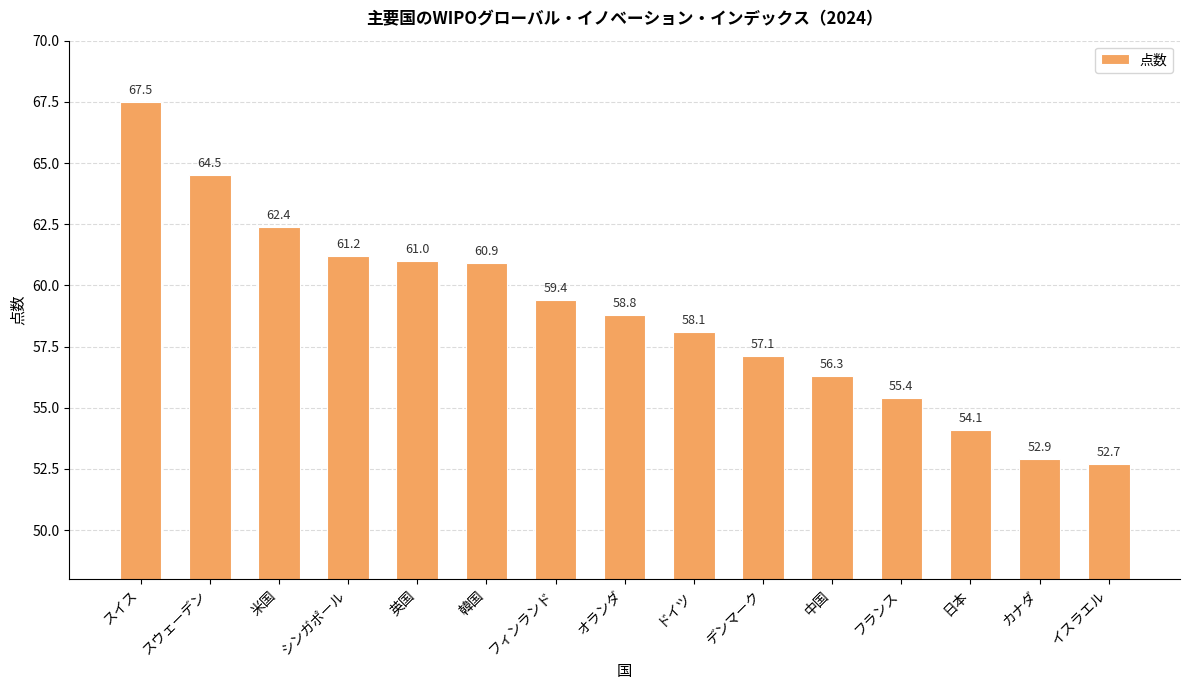

What is the value of the 5th bar from the left?

61.0